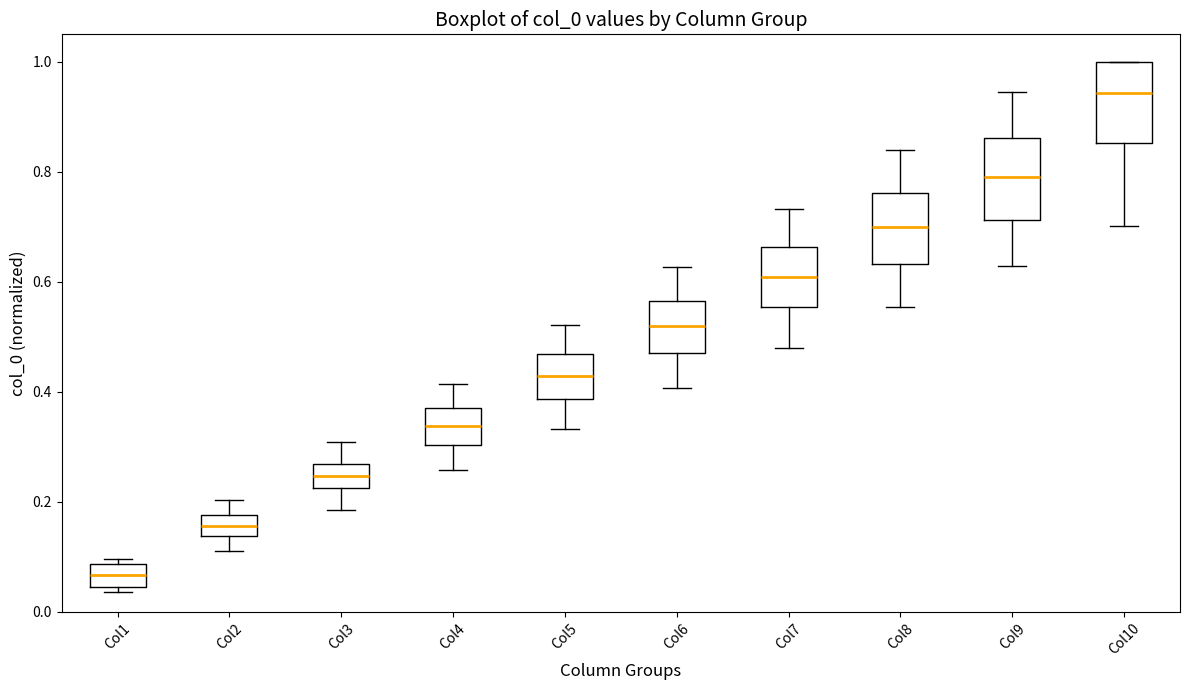

Where does the median line of the box for Col7 sit on the y-axis? The values are not printed on the chart, so give them approximately, as read against the axis.

0.60